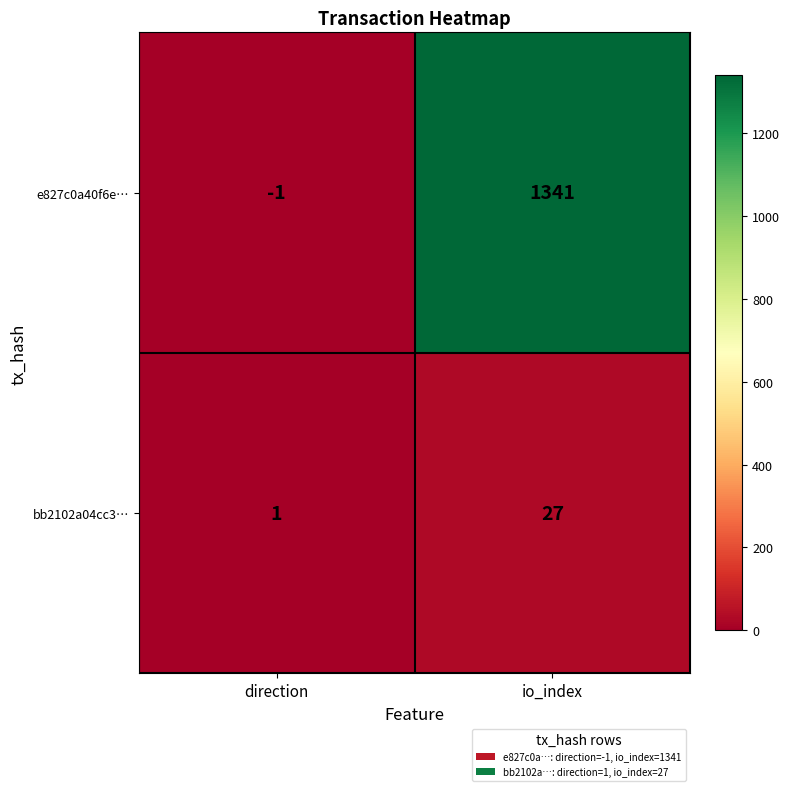

Which category has the lowest value across all series?

direction